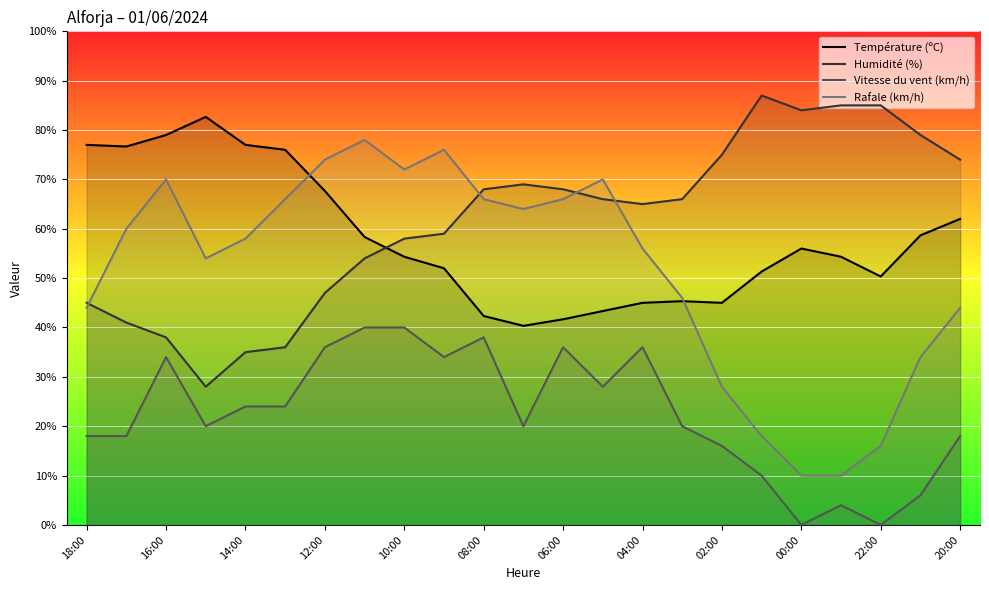

Rank the series at 22:00 from highest to lowest value.

Humidité (%), Température (ºC), Rafale (km/h), Vitesse du vent (km/h)